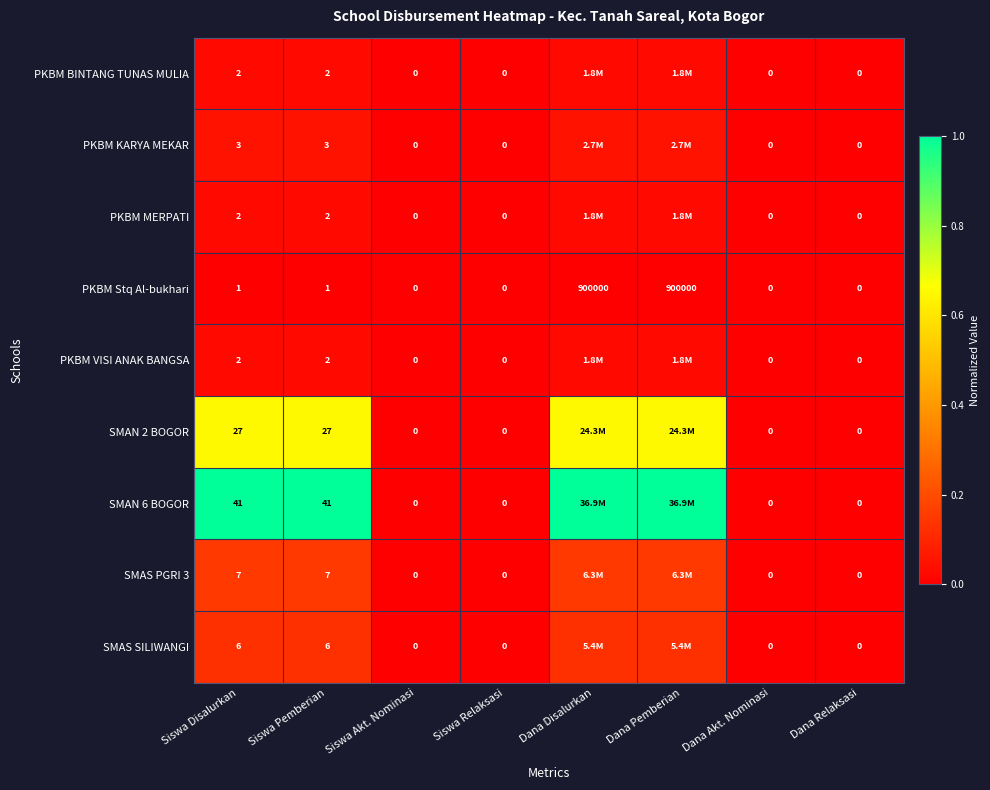

Rank the categories by PKBM MERPATI value from highest to lowest.

Siswa Disalurkan, Siswa Pemberian, Dana Disalurkan, Dana Pemberian, Siswa Akt. Nominasi, Siswa Relaksasi, Dana Akt. Nominasi, Dana Relaksasi